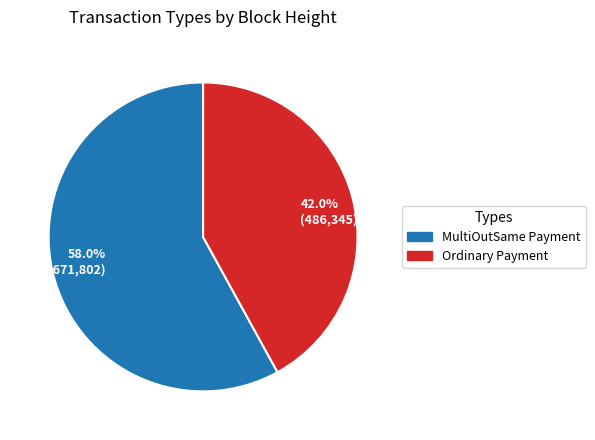

Combined, what portion of the pie is 58.0% (671,802) and 42.0% (486,345)?

100.0%